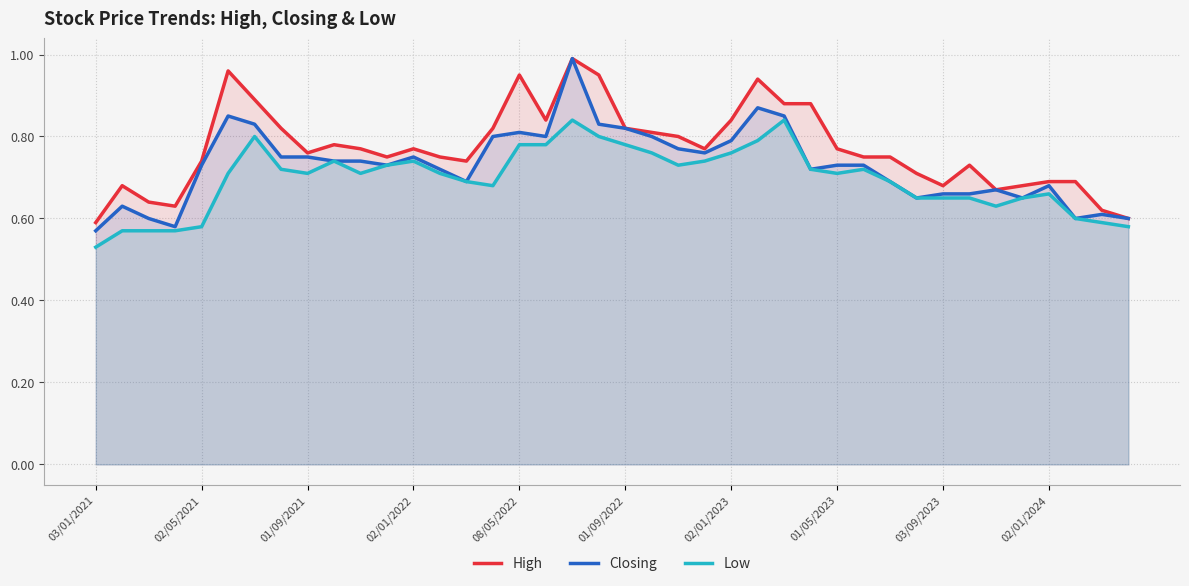

What is the minimum value for Low?

0.5